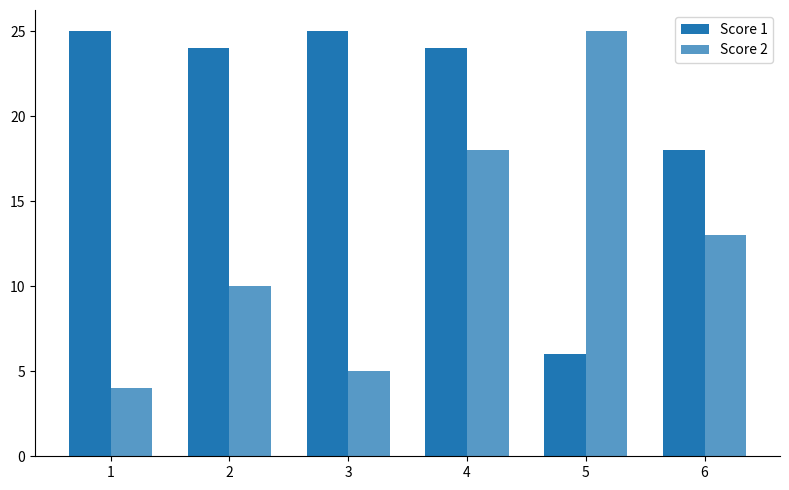

How many groups of bars are there?

6